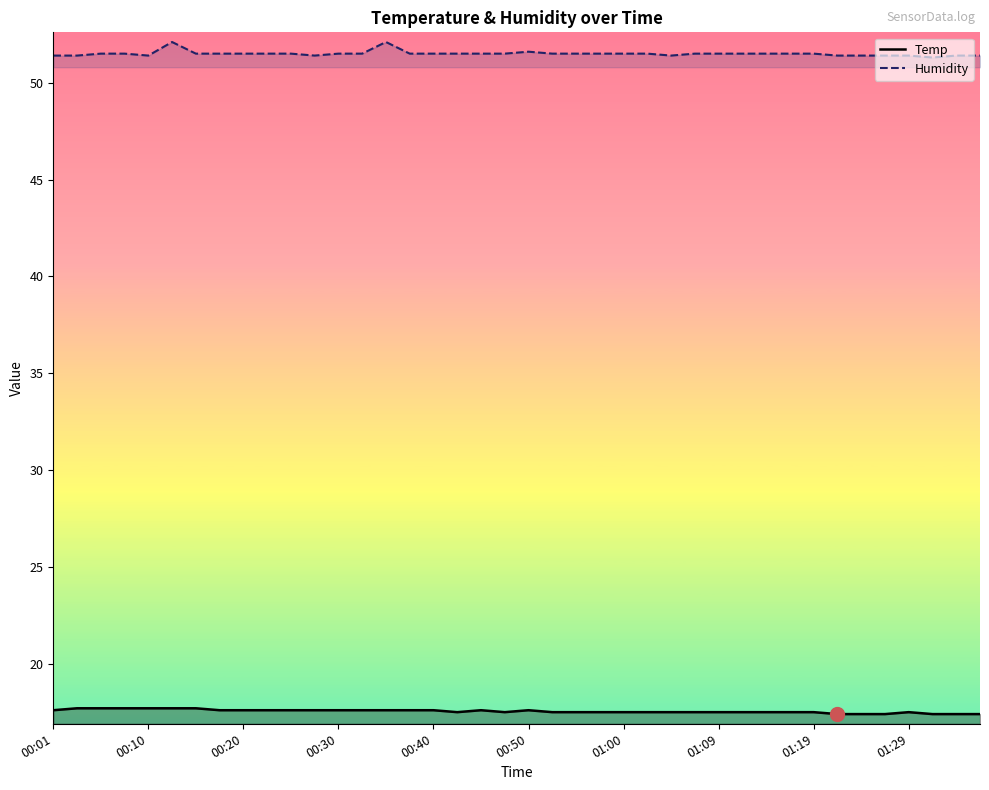

Which series has the widest spread of values?

Humidity